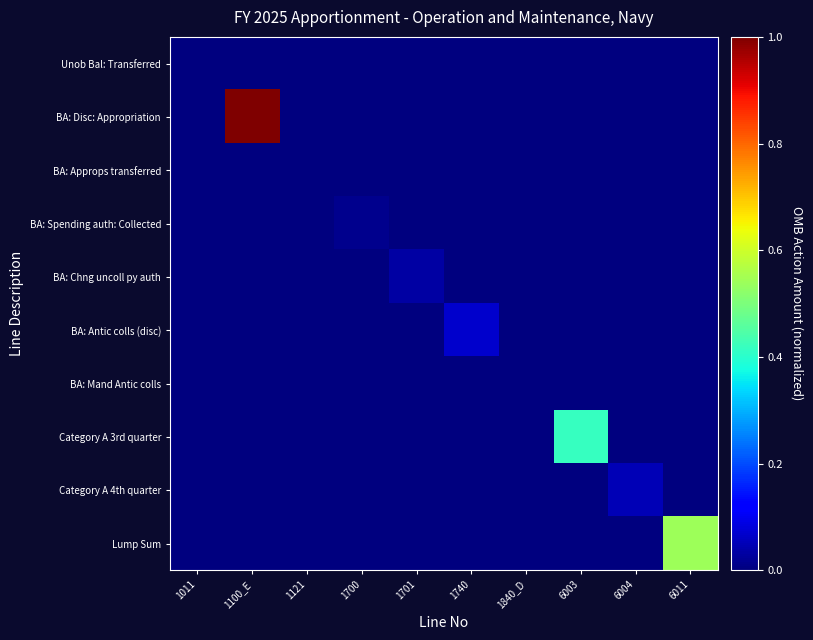

Which category has the highest value across all series?

1100_E